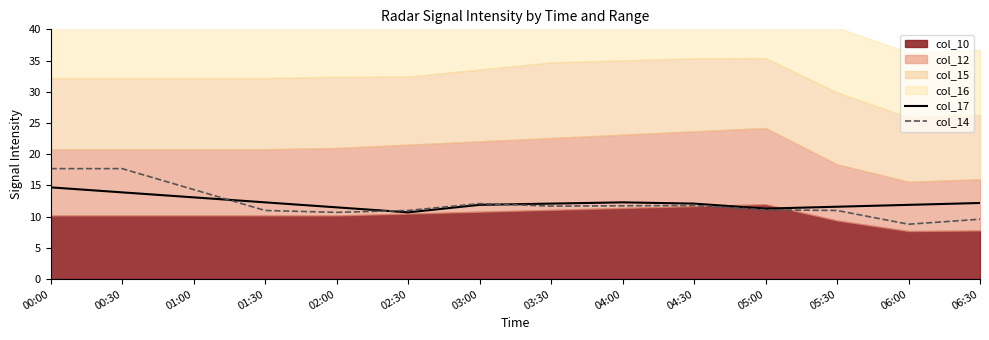

Which label corresponds to the largest value in the chart?

00:00